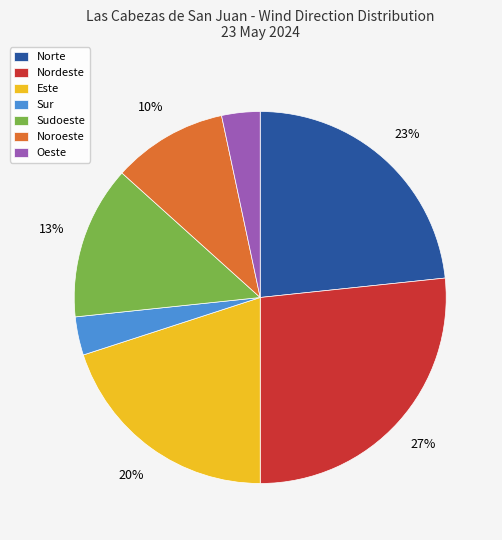

Which category has the biggest portion of the pie?

Nordeste